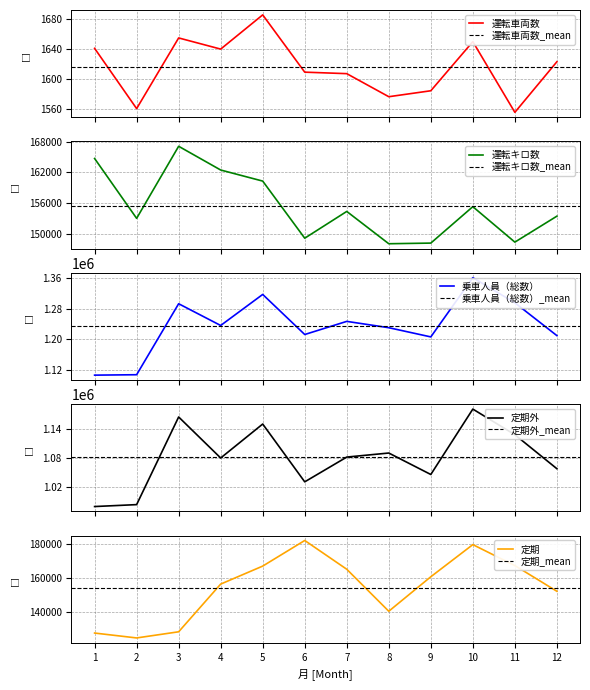

The 運転車両数 series shows 585 at 5. True or false?

False